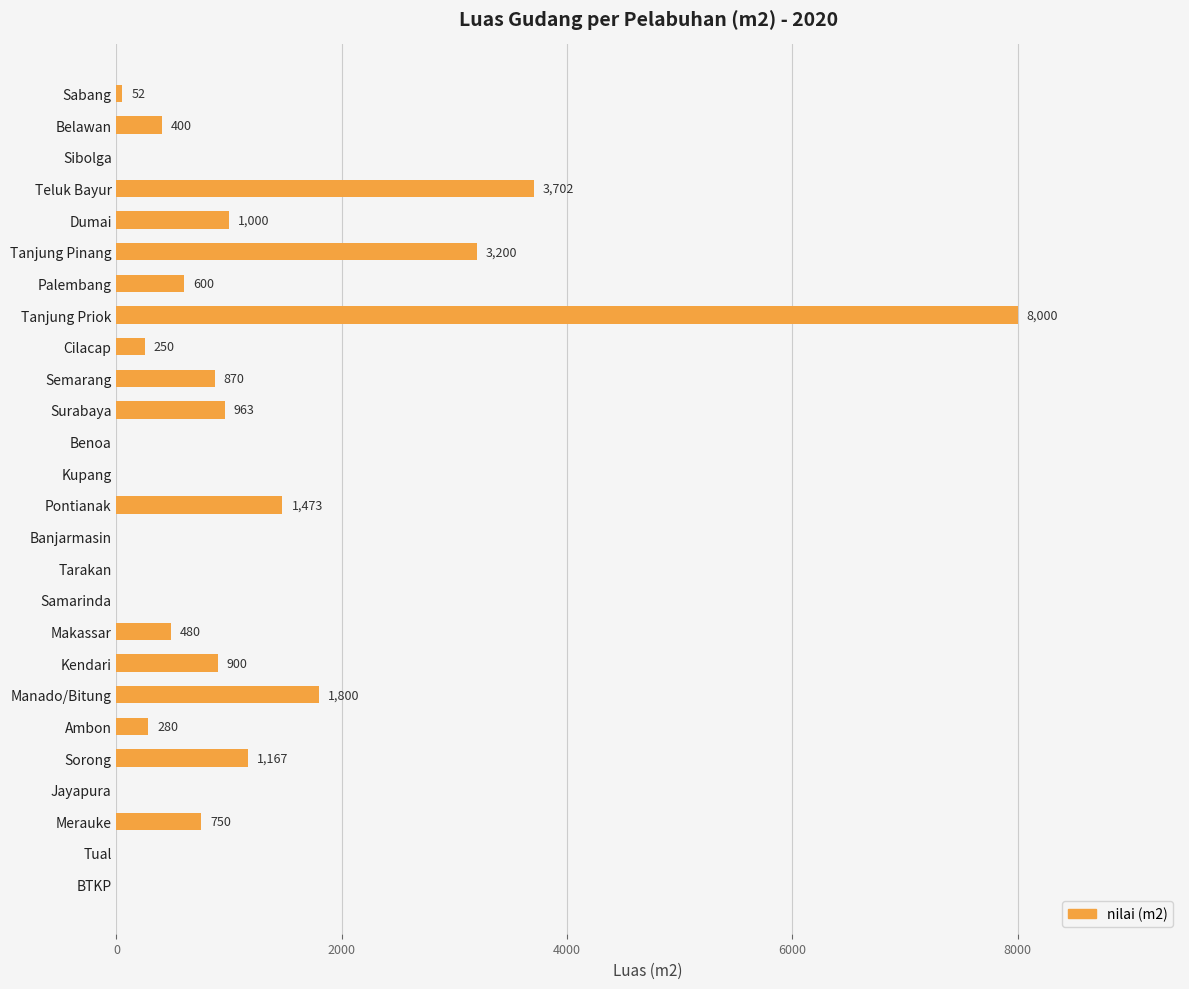

What is the change in value from Samarinda to Ambon?

+280